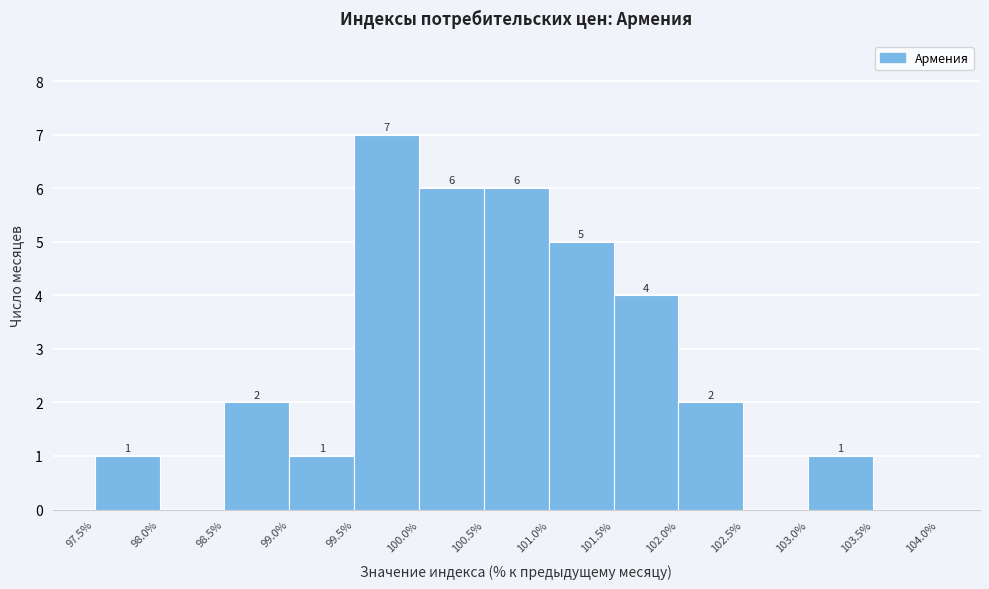

Which range on the x-axis has the tallest bar?

99.5% to 100.0%